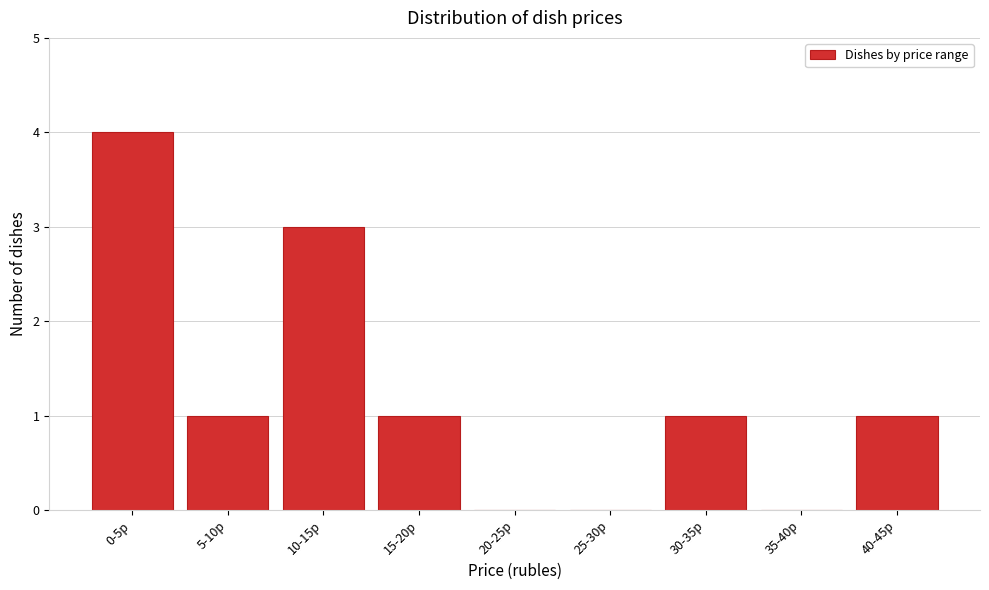

Reading left to right, list all the values displayed in this chart.

0-5р=4	5-10р=1	10-15р=3	15-20р=1	20-25р=0	25-30р=0	30-35р=1	35-40р=0	40-45р=1